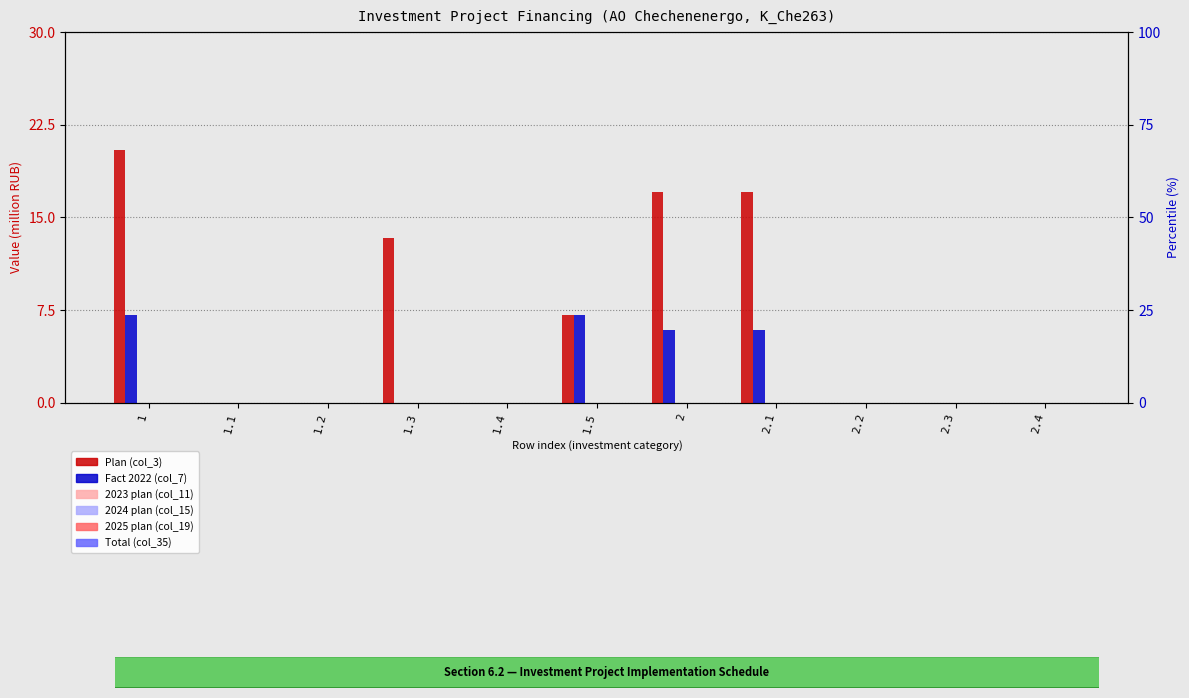

How many data points does each series have?

11